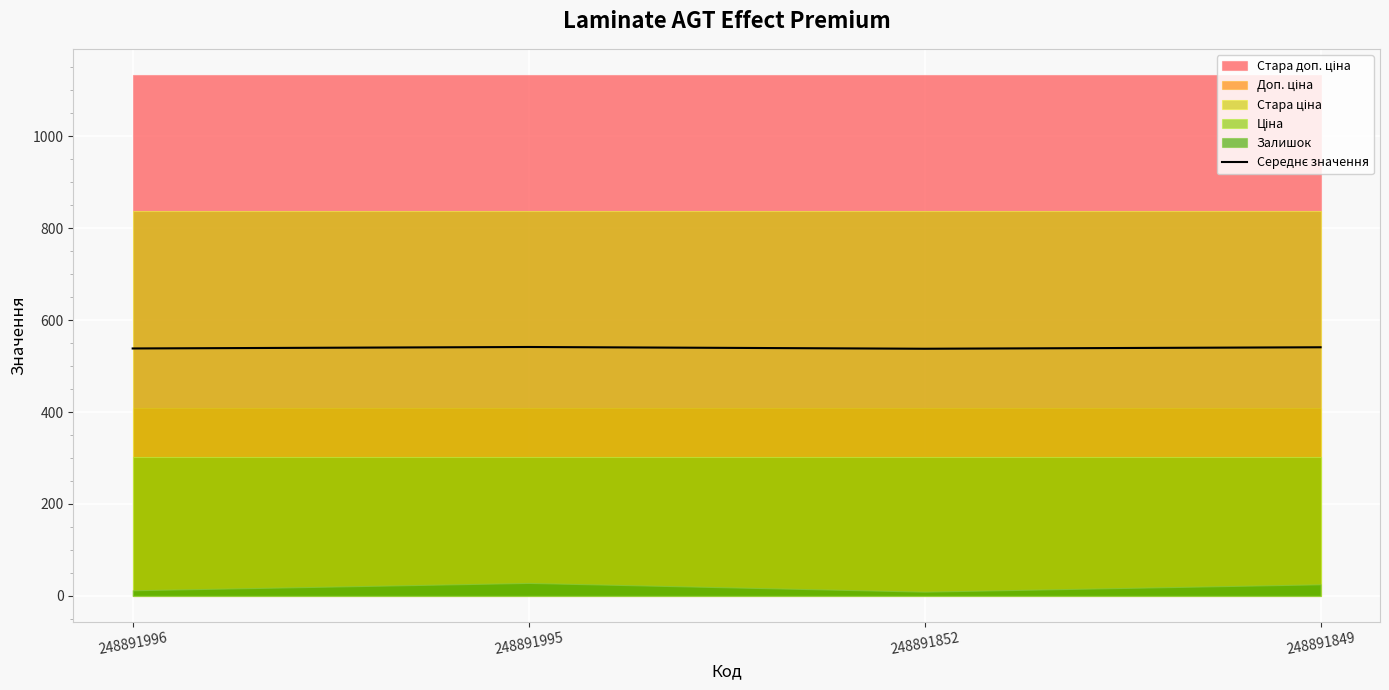

True or false: the data shows 340.4 at 248891996.

False